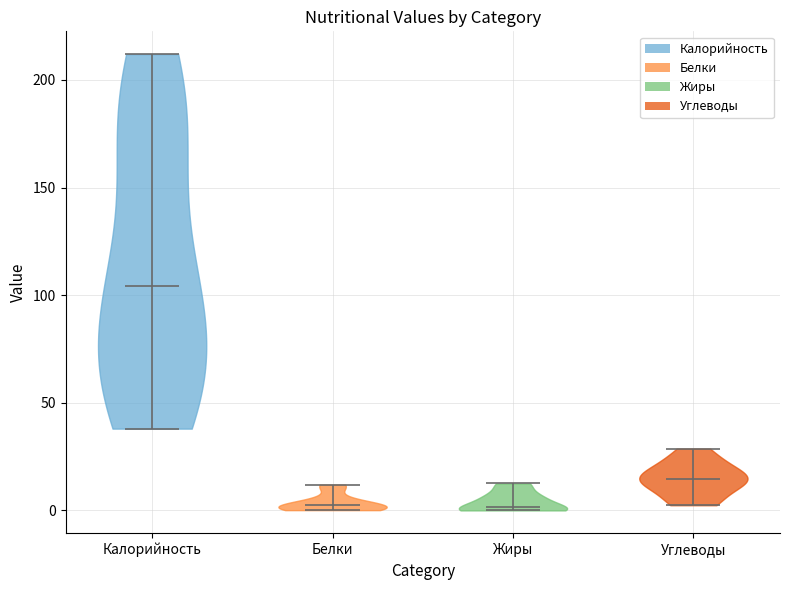

Reading left to right, read every violin against the y-axis: where its median line is, and the lowest and highest points it reaches. The values are not printed on the chart, so give them approximately, as read against the axis.

Калорийность: median line 105, lowest point 40, highest point 210
Белки: median line 0, lowest point 0, highest point 10
Жиры: median line 0, lowest point 0, highest point 15
Углеводы: median line 15, lowest point 0, highest point 30